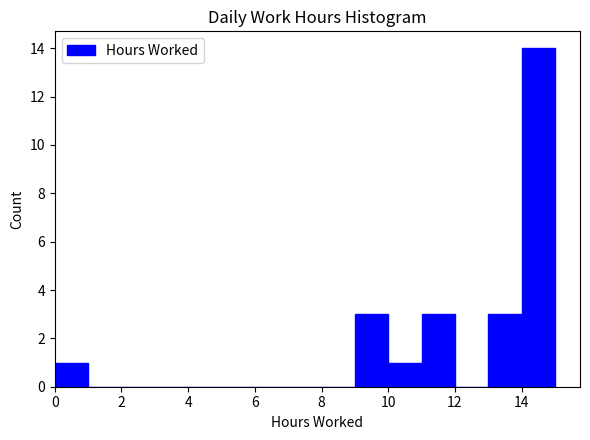

What is the height of the bar covering 0 to 1 on the x-axis? The values are not printed on the chart, so give them approximately, as read against the axis.

1